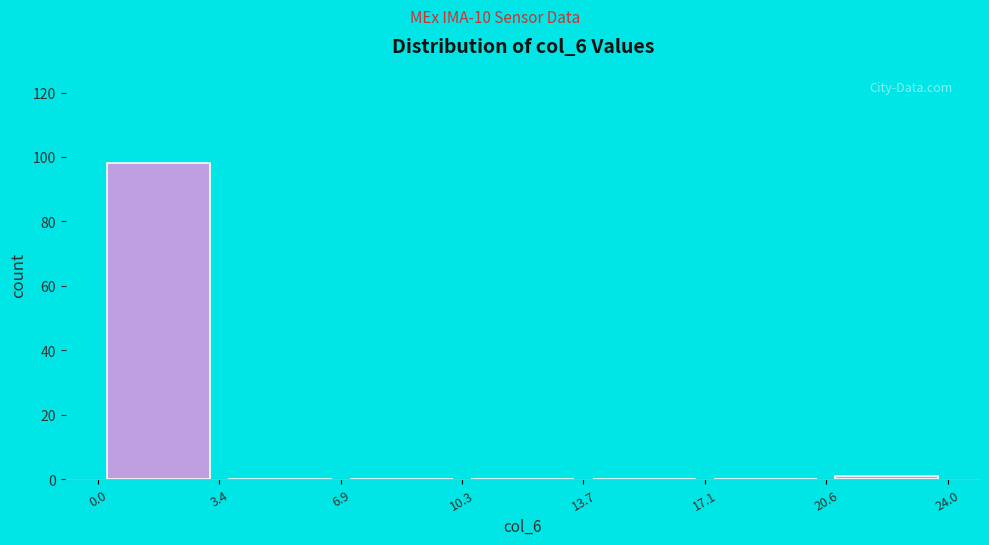

Reading left to right, list every bar in this chart as the range it spans on the x-axis followed by its height. The values are not printed on the chart, so give them approximately, as read against the axis.

0.0 to 3.4: 98
3.4 to 6.9: 0
6.9 to 10.3: 0
10.3 to 13.7: 0
13.7 to 17.1: 0
17.1 to 20.6: 0
20.6 to 24.0: under 2